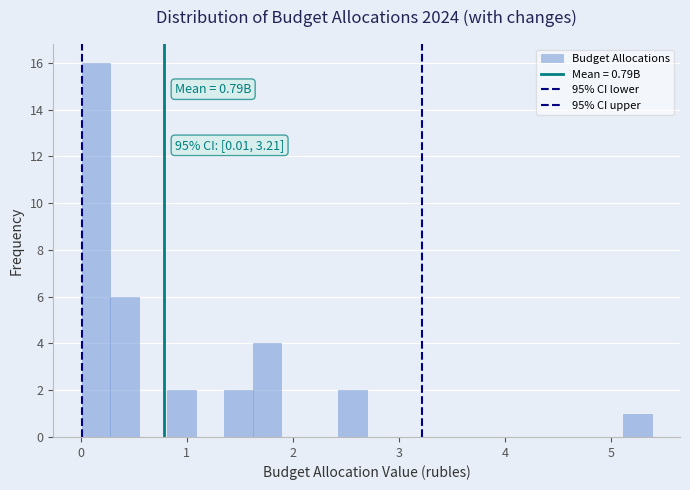

Around what value on the x-axis is the tallest bar? Give the approximate position of its centre, as read against the axis.

0.1